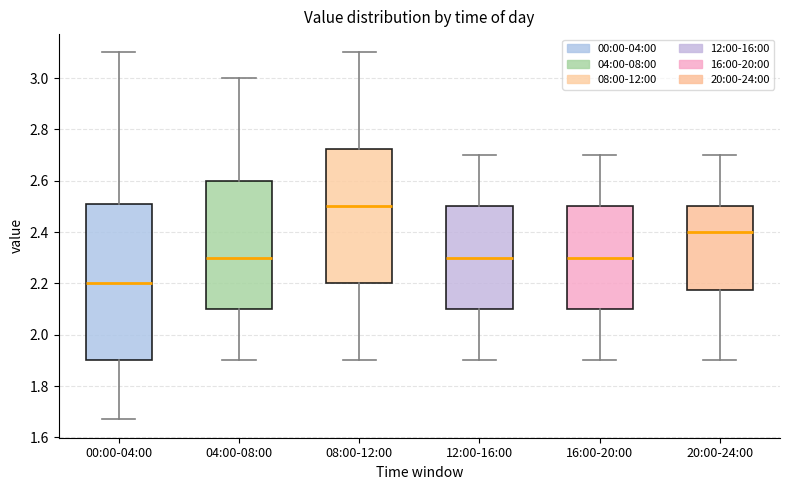

Which box has the highest median line?

08:00-12:00